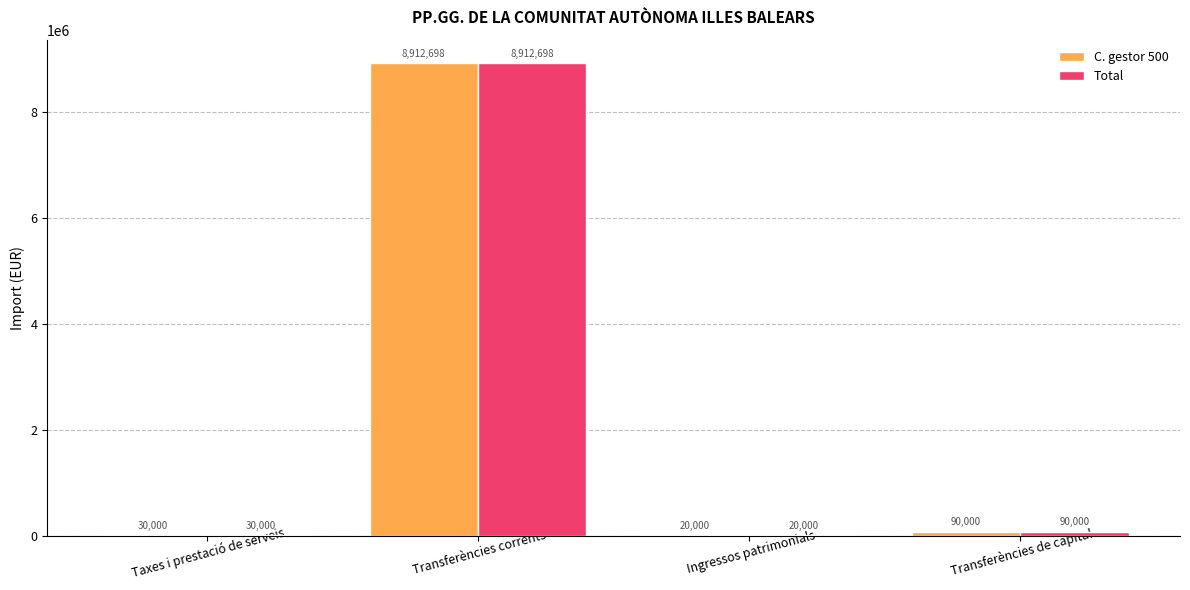

The value of C. gestor 500 at Transferències corrents is 8912698. True or false?

True